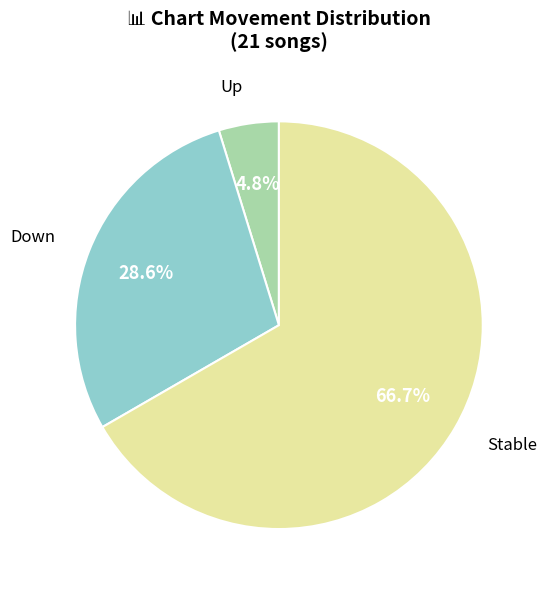

Is there any slice that represents more than half of the pie?

Yes